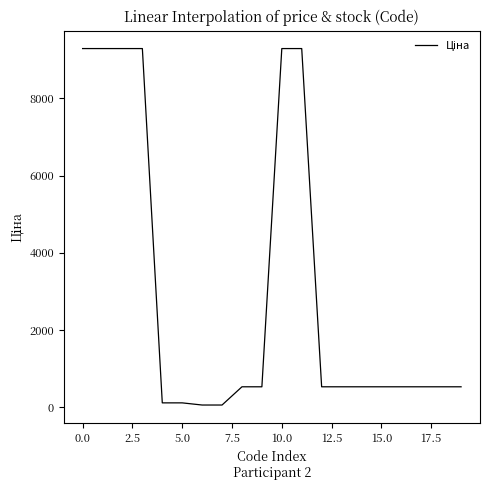

How many lines are shown in the chart?

1